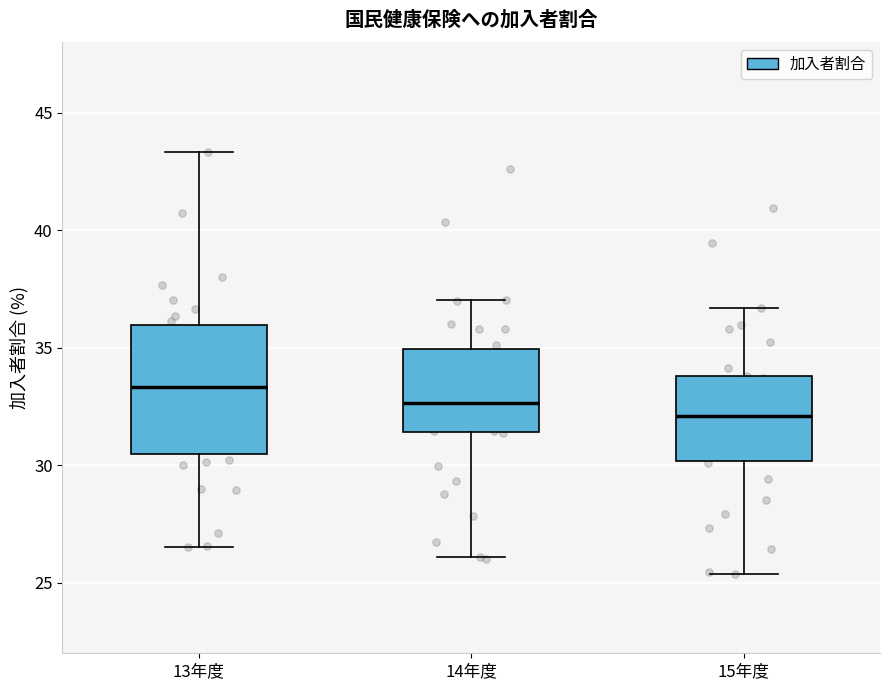

Which box's median line is the highest?

13年度